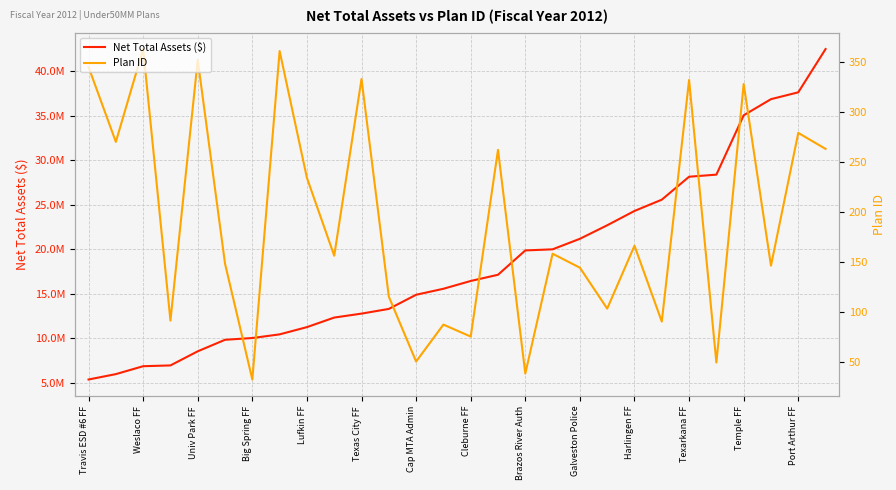

Does the chart display data point markers on the line(s)?

No